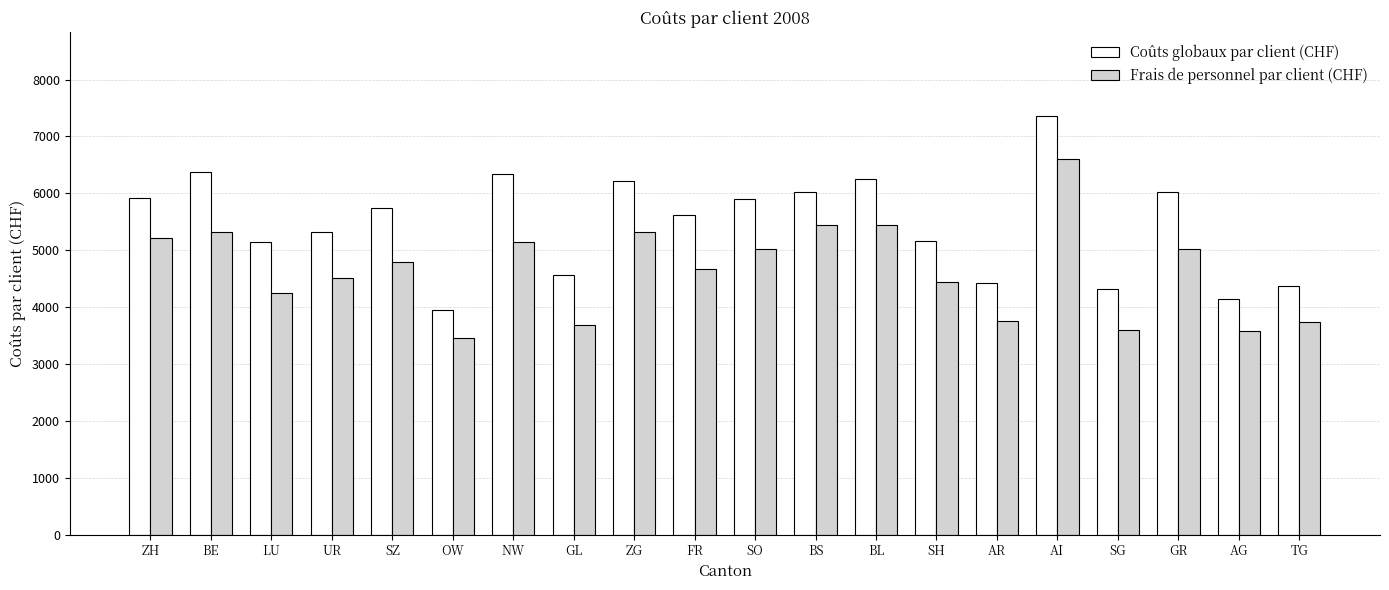

List the series in order of their peak value, lowest first.

Frais de personnel par client (CHF), Coûts globaux par client (CHF)